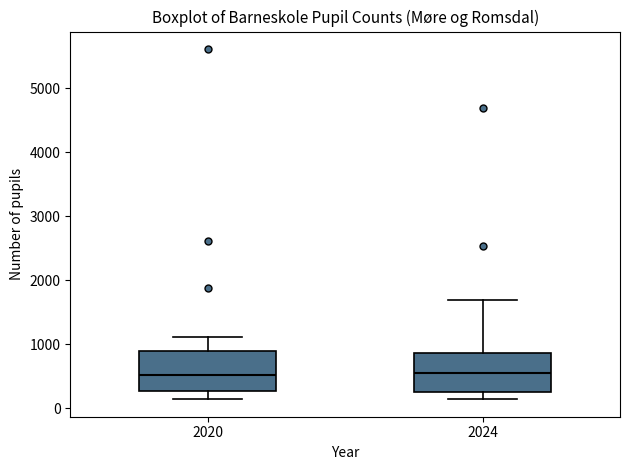

Where is the lower edge of the box at x = 2020 on the y-axis? The values are not printed on the chart, so give them approximately, as read against the axis.

300